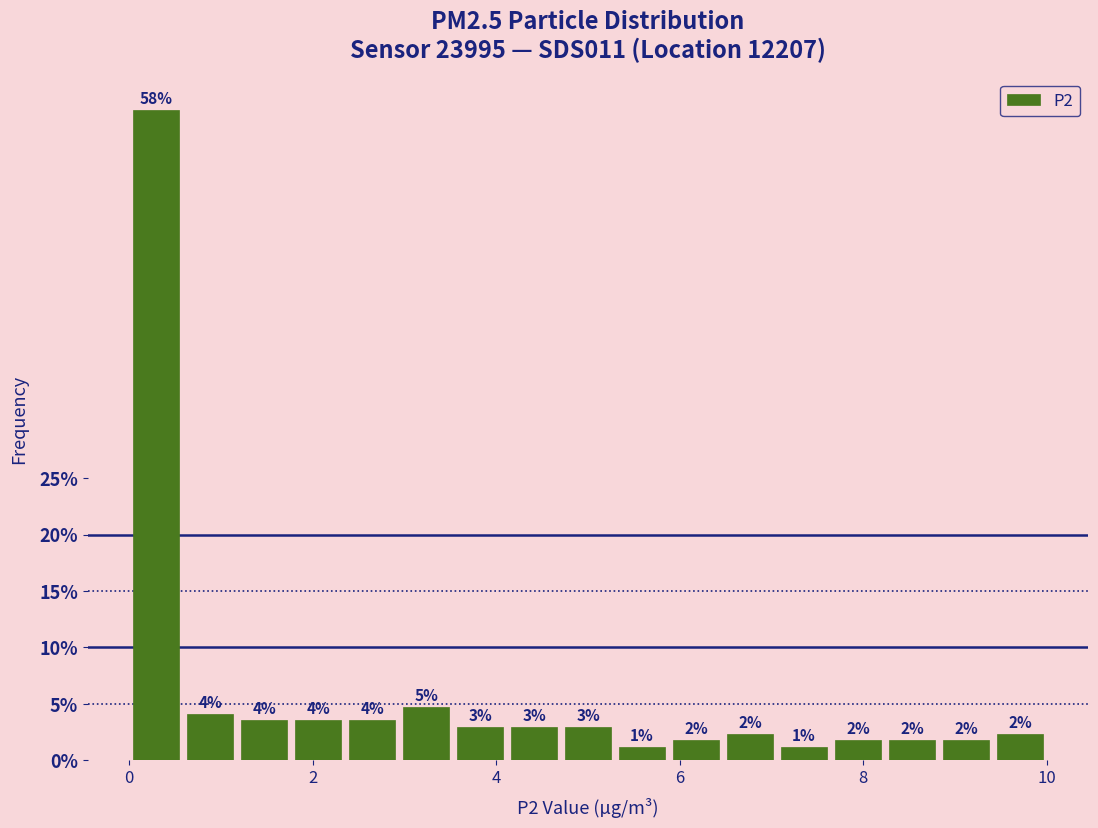

Read against the x-axis, roughly where is the centre of the tallest bar?

0.2